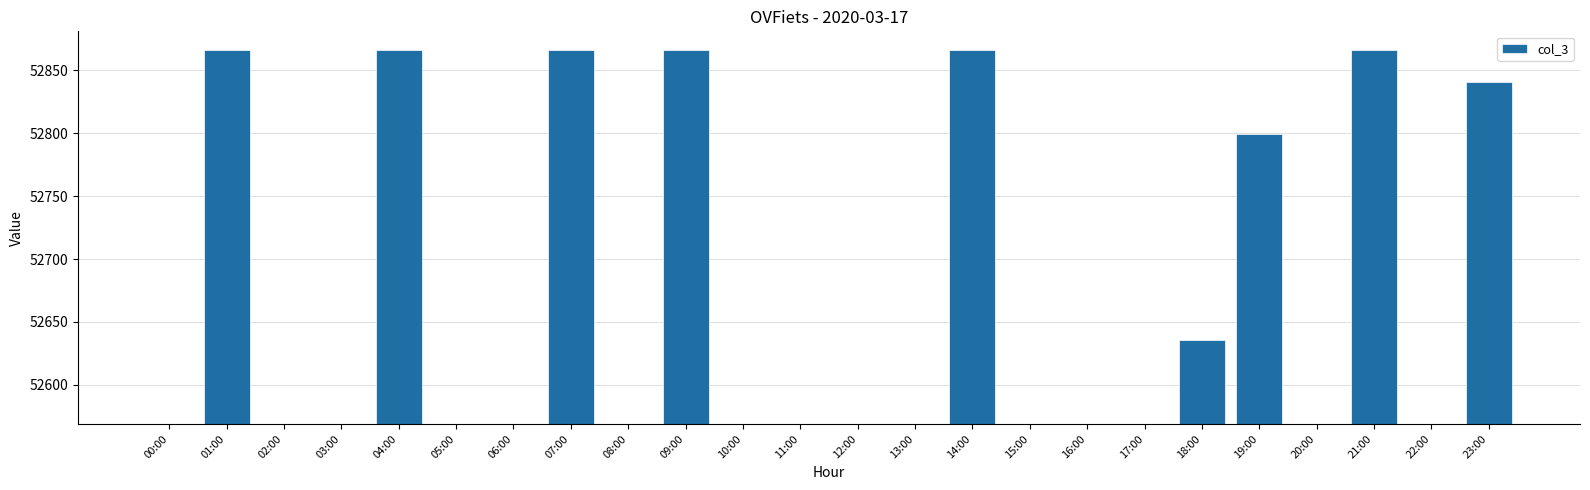

Which category has the highest value across all series?

01:00